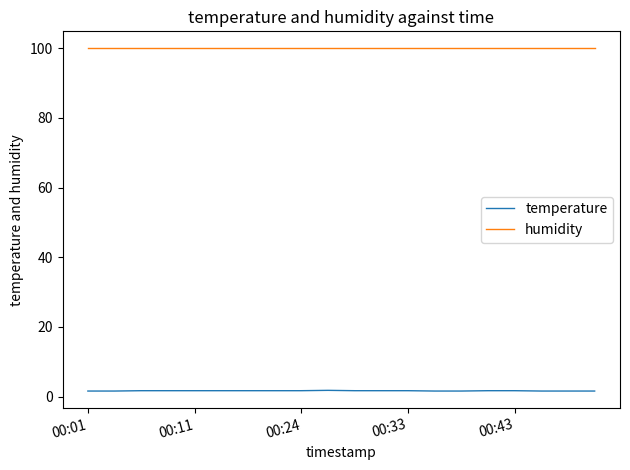

Which series has the largest range (max minus min)?

temperature